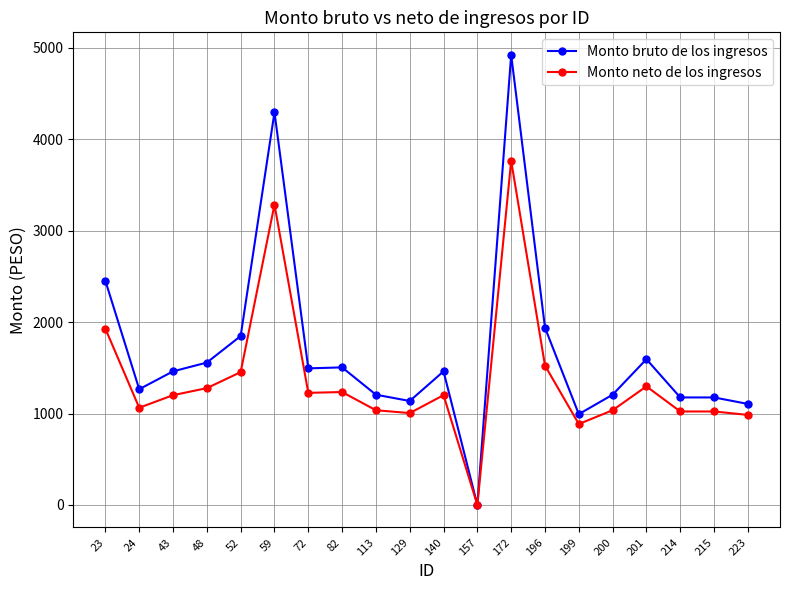

At which category is the sum across all series the highest?

172